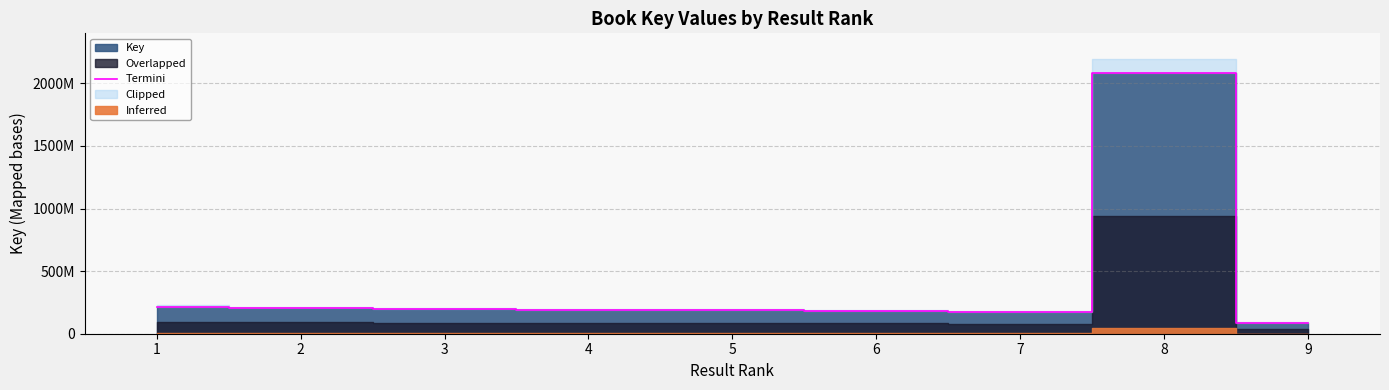

What is the change in value from 3 to 6?

-11350745